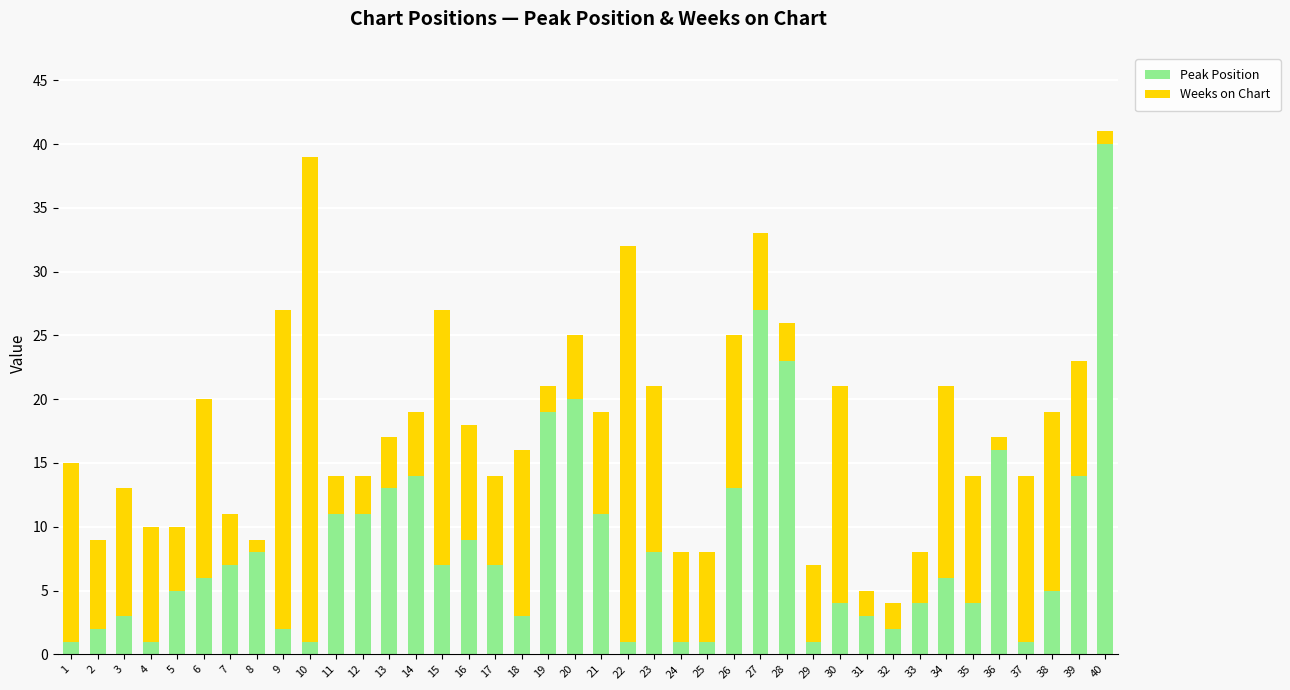

The Peak Position series shows 4 at 20. True or false?

False